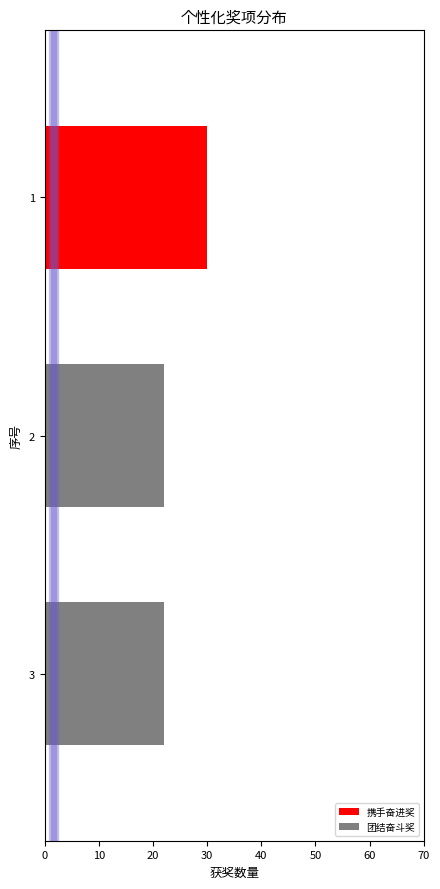

How many positive values does the vline_2.0 series have?

1